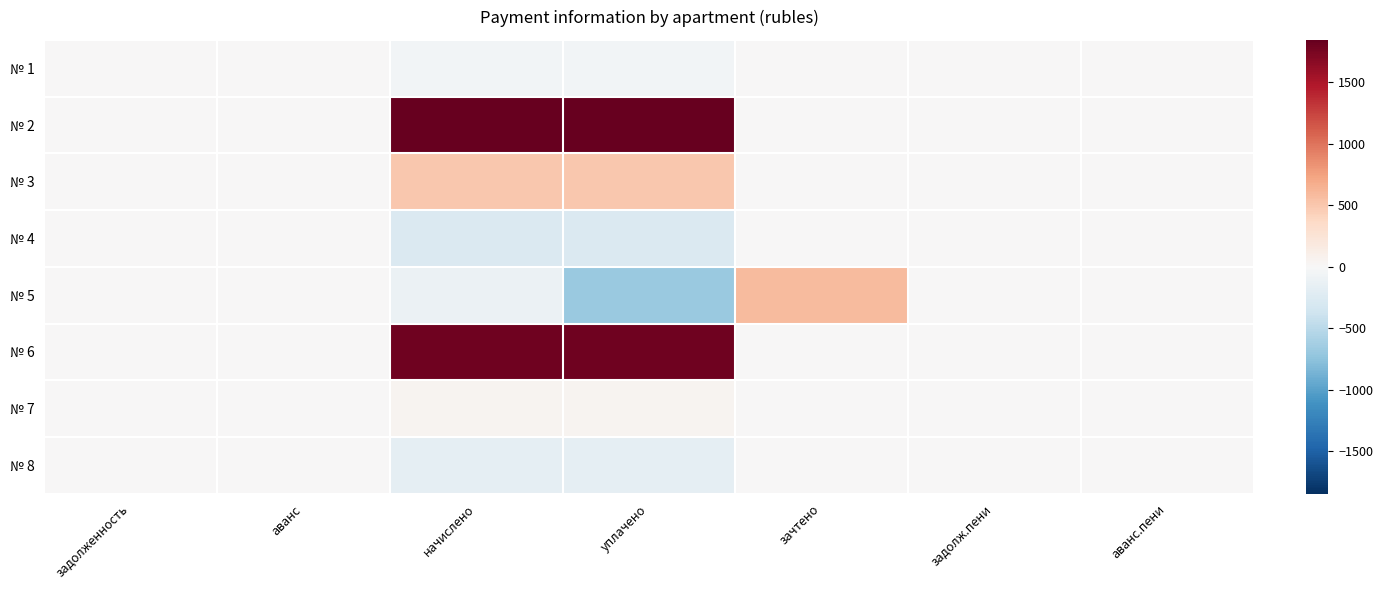

Reading left to right, list all the values displayed in this chart.

№ 1: задолженность=0.0	аванс=0.0	начислено=-43.5	уплачено=-43.5	зачтено=0.0	задолж.пени=0.0	аванс.пени=0.0
№ 2: задолженность=0.0	аванс=0.0	начислено=1844.4	уплачено=1844.4	зачтено=0.0	задолж.пени=0.0	аванс.пени=0.0
№ 3: задолженность=0.0	аванс=0.0	начислено=490.6	уплачено=490.6	зачтено=0.0	задолж.пени=0.0	аванс.пени=0.0
№ 4: задолженность=0.0	аванс=0.0	начислено=-267.0	уплачено=-267.0	зачтено=0.0	задолж.пени=0.0	аванс.пени=0.0
№ 5: задолженность=0.0	аванс=0.0	начислено=-105.6	уплачено=-682.4	зачтено=576.8	задолж.пени=0.0	аванс.пени=0.0
№ 6: задолженность=0.0	аванс=0.0	начислено=1794.7	уплачено=1794.7	зачтено=0.0	задолж.пени=0.0	аванс.пени=0.0
№ 7: задолженность=0.0	аванс=0.0	начислено=43.5	уплачено=43.5	зачтено=0.0	задолж.пени=0.0	аванс.пени=0.0
№ 8: задолженность=0.0	аванс=0.1	начислено=-167.7	уплачено=-167.7	зачтено=0.0	задолж.пени=0.0	аванс.пени=0.0